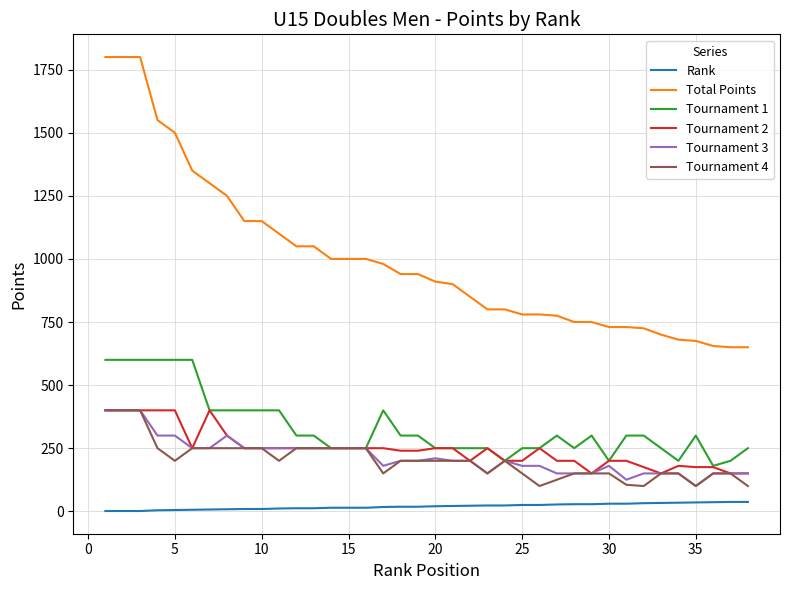

True or false: Total Points and Tournament 1 cross at least once.

False